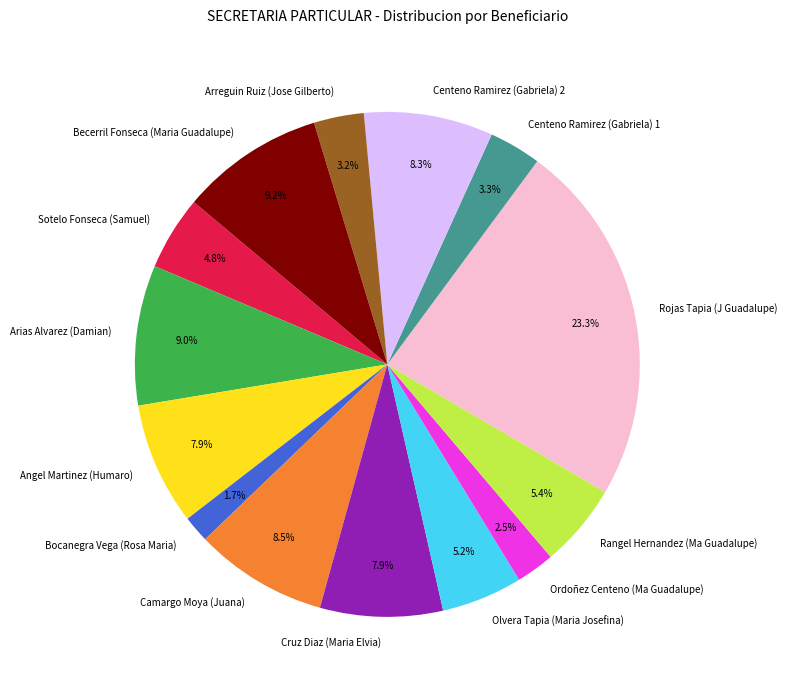

True or false: Becerril Fonseca (Maria Guadalupe) accounts for 9% of the total.

True